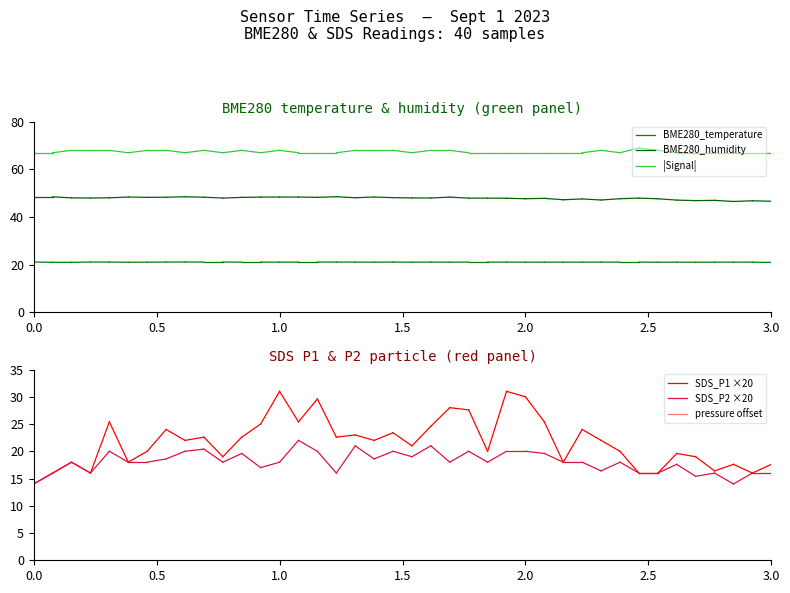

What is the value of the SDS_P1 ×20 point at the 2nd from the left?

16.0